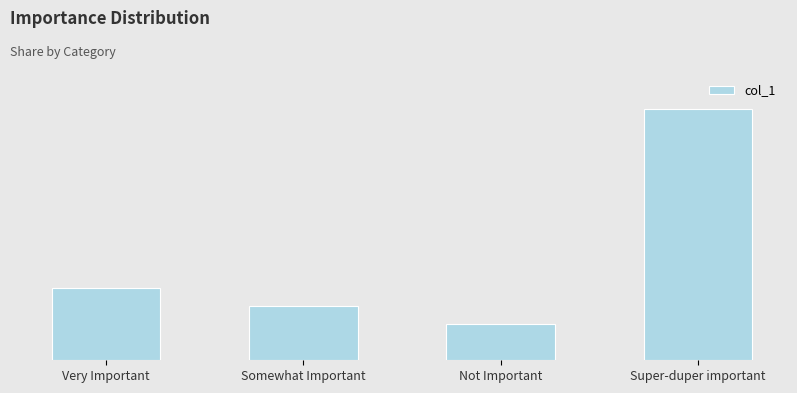

The value at Somewhat Important is 1.5. True or false?

True